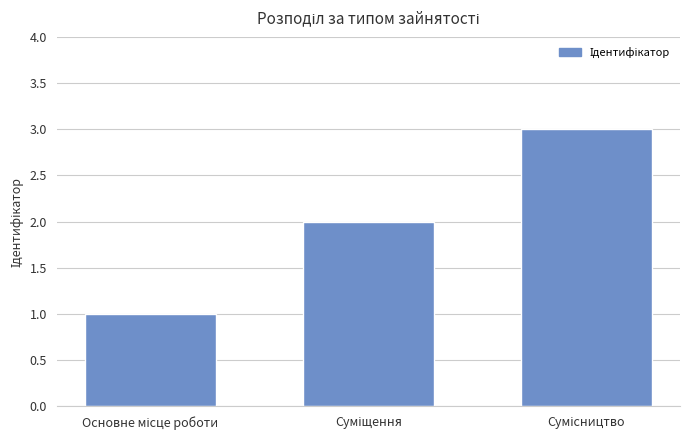

What is the maximum value shown in the chart?

3